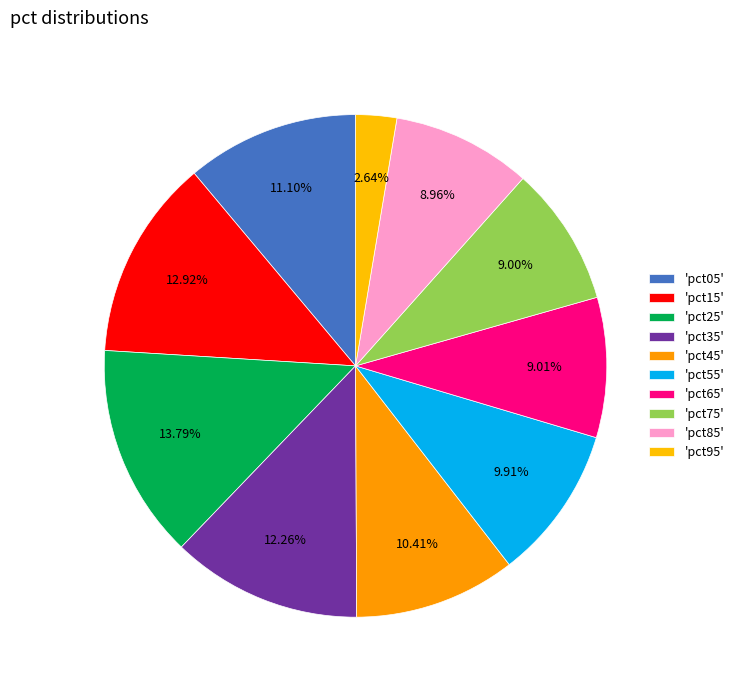

How many segments does this pie chart have?

10